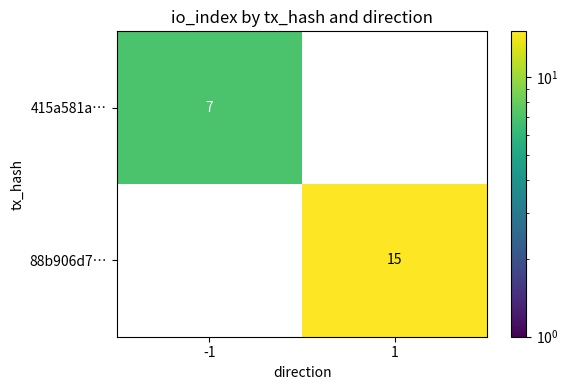

Which category has the lowest value in the 88b906d7… series?

-1